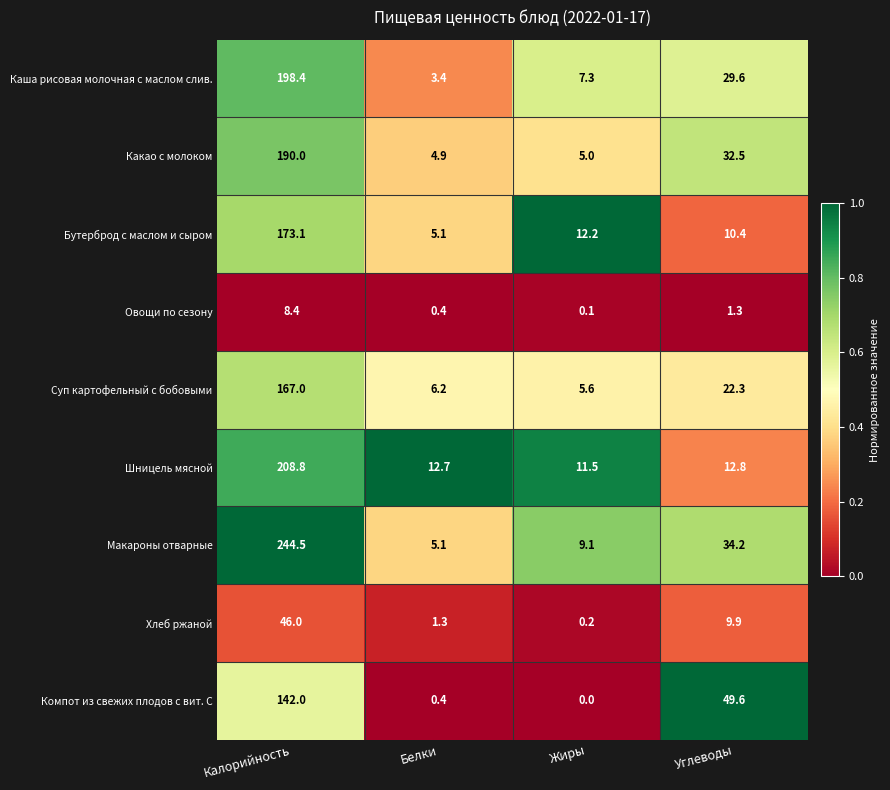

At how many categories does at least one series exceed 0?

4